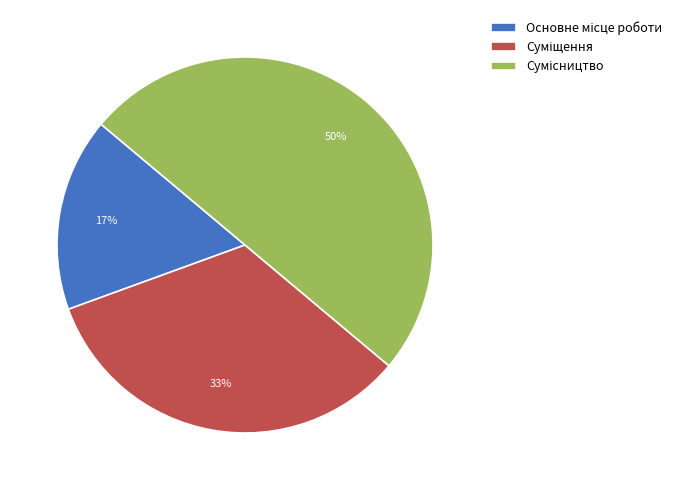

How many segments does this pie chart have?

3